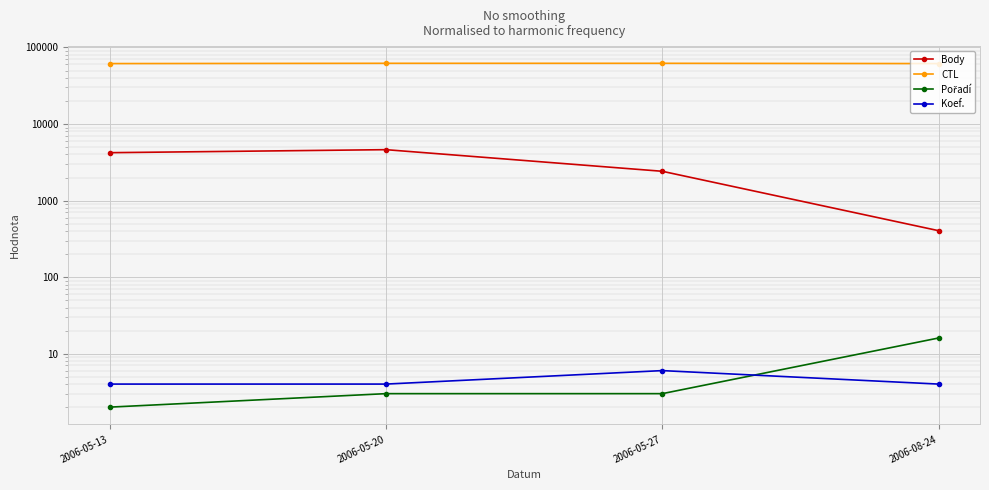

Between 2006-05-20 and 2006-08-24, which is larger?

2006-05-20